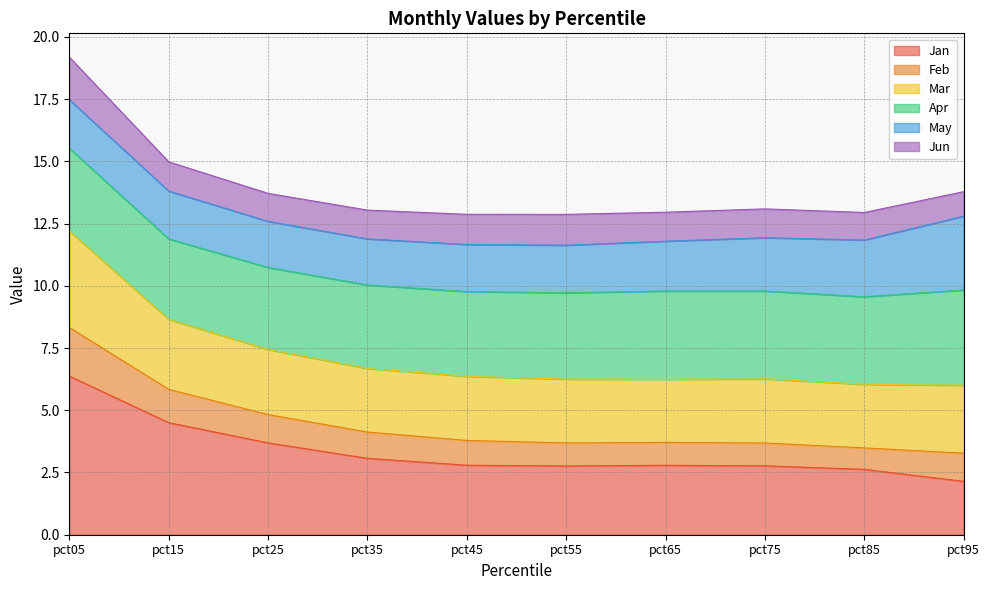

In Mar, how many points are lower than both neighbors (excluding endpoints)?

2